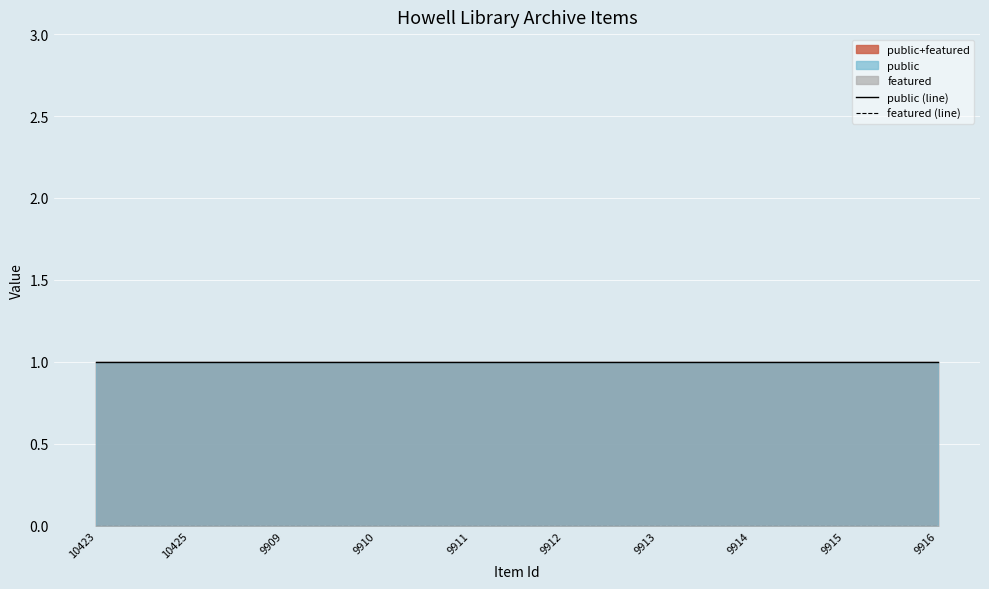

Which has a higher value, 9916 or 9915?

9916